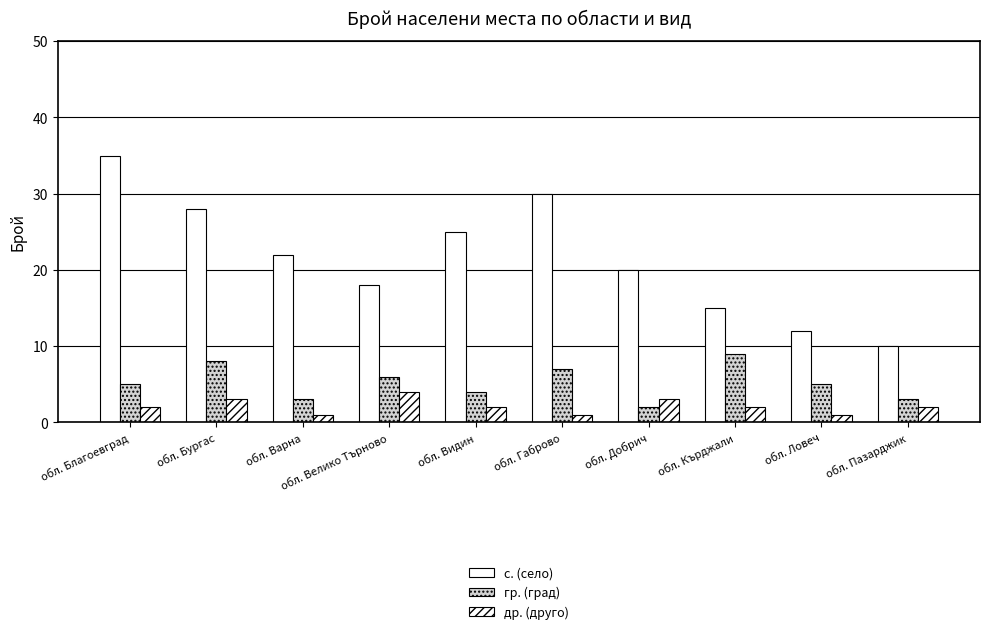

How many groups of bars are there?

10